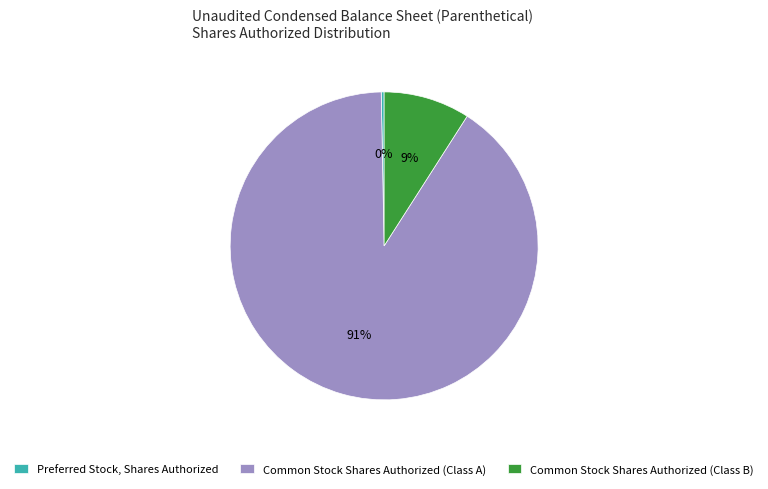

Rank the categories by value from highest to lowest.

Common Stock Shares Authorized (Class A), Common Stock Shares Authorized (Class B), Preferred Stock, Shares Authorized